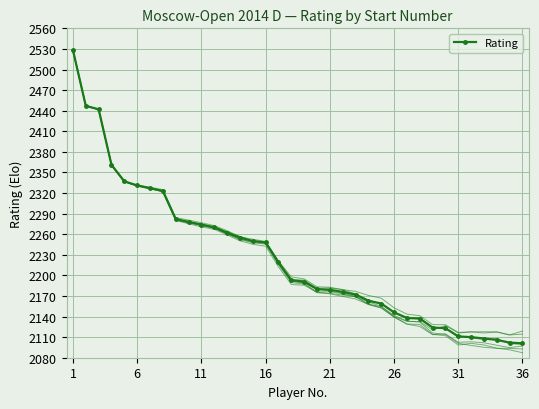

The Rating series shows 2179 at 21. True or false?

True